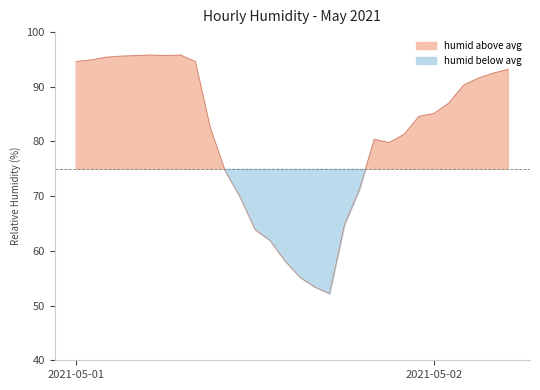

Where does the data first go above 85?

2021-05-01